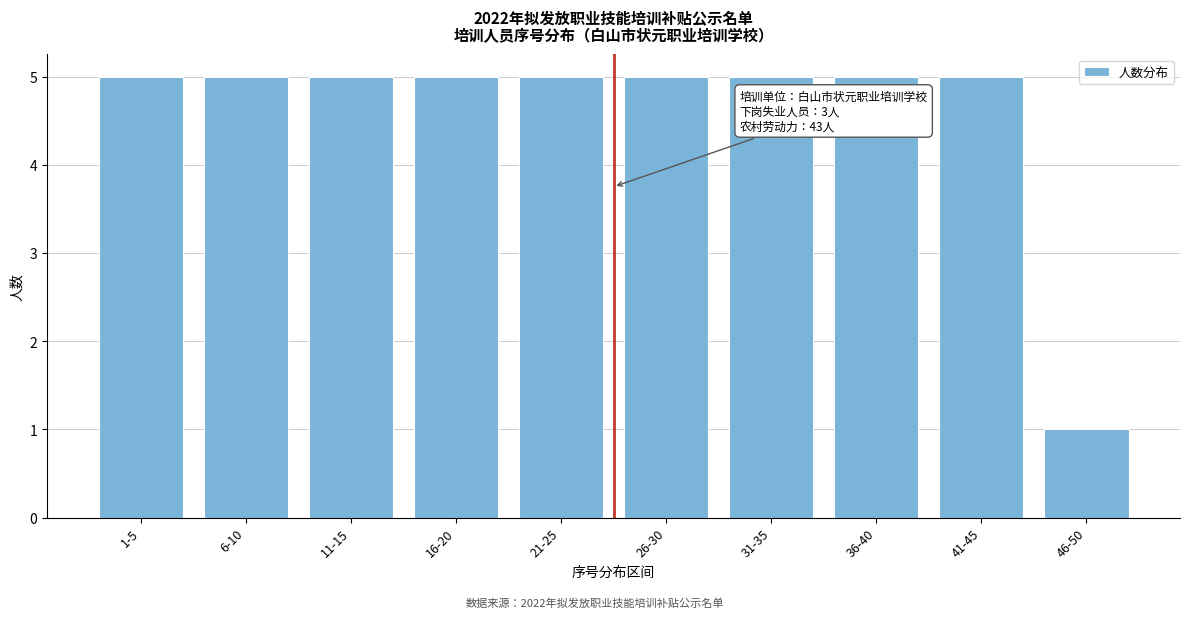

Reading left to right, what are all the values shown in this chart?

5	5	5	5	5	5	5	5	5	1